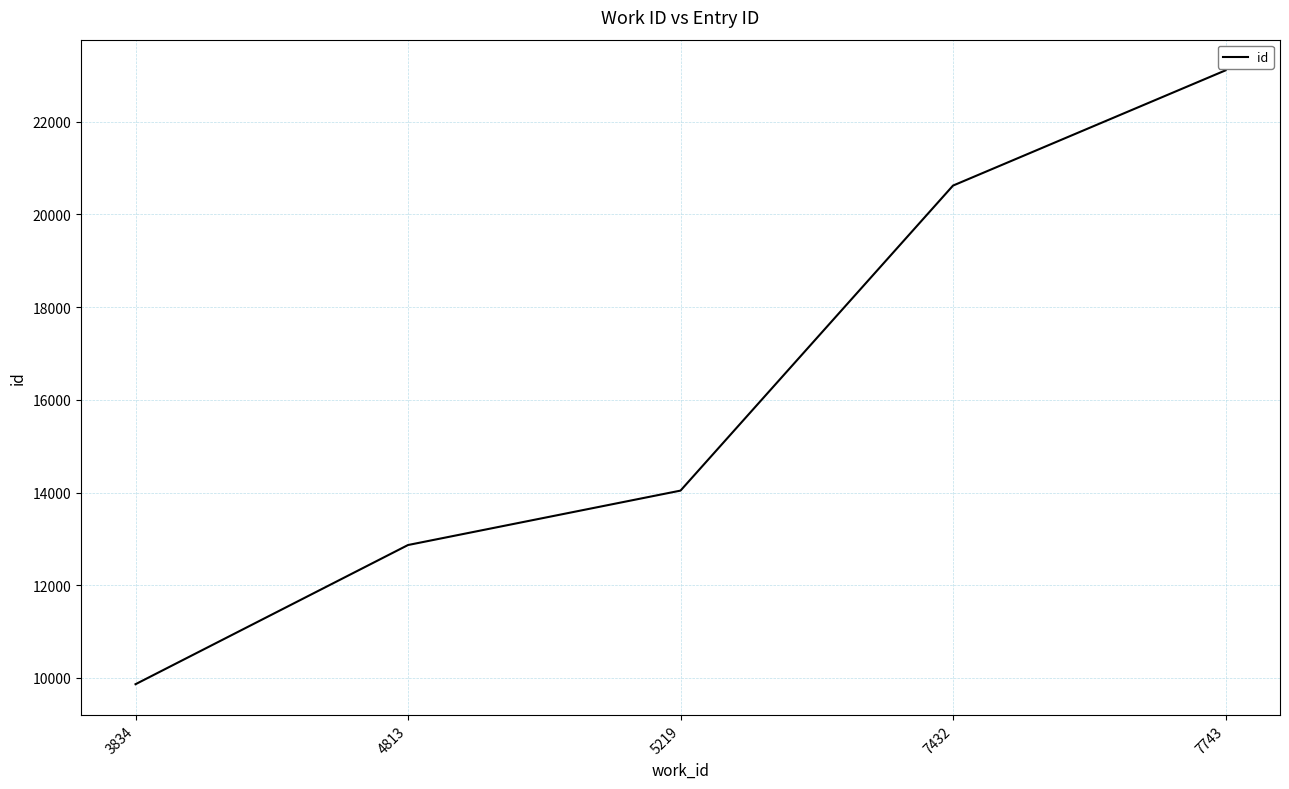

Does the chart display data point markers on the line(s)?

No